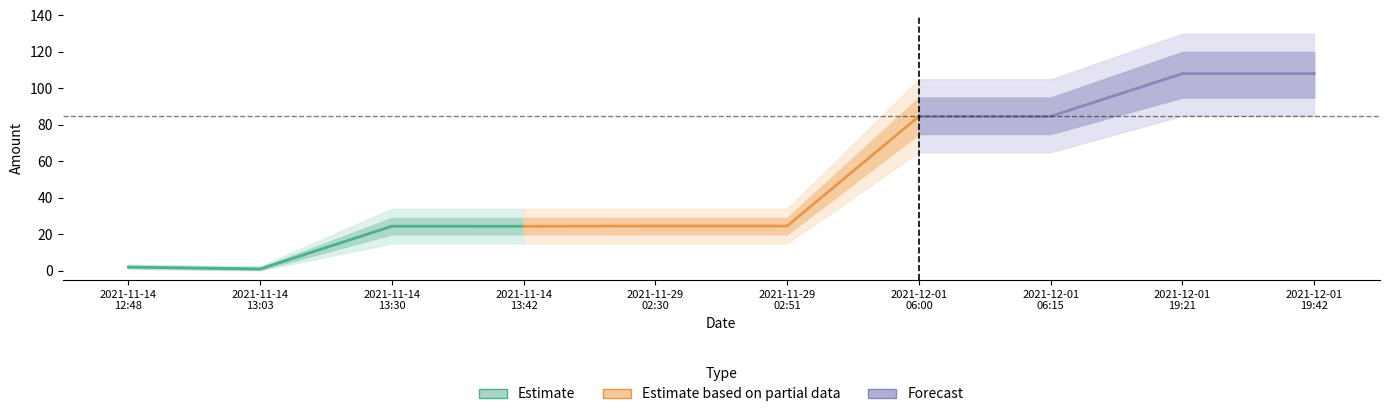

What is the difference between the maximum and minimum values in the Forecast series?

23.4